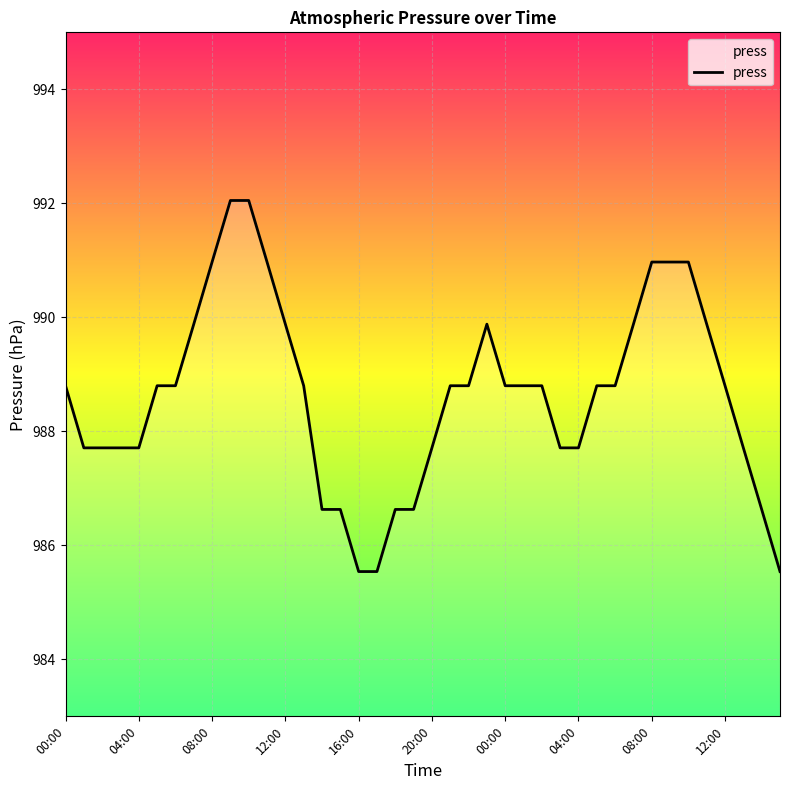

What is the smallest value displayed?

985.5